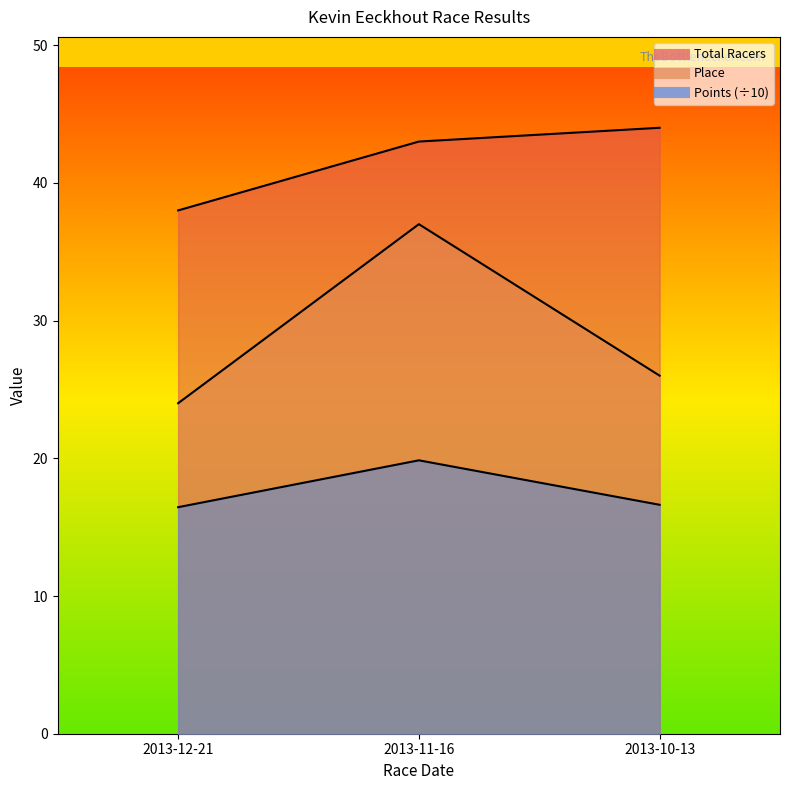

What is the label of the 2nd point from the left?

2013-11-16